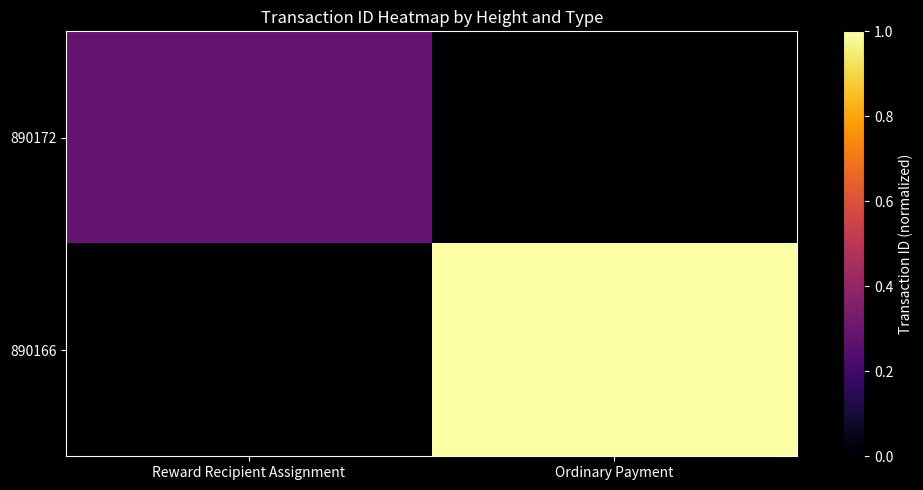

Reading right to left, transcribe all the data shown in this chart.

890172: Ordinary Payment=0.0	Reward Recipient Assignment=0.3
890166: Ordinary Payment=1.0	Reward Recipient Assignment=0.0